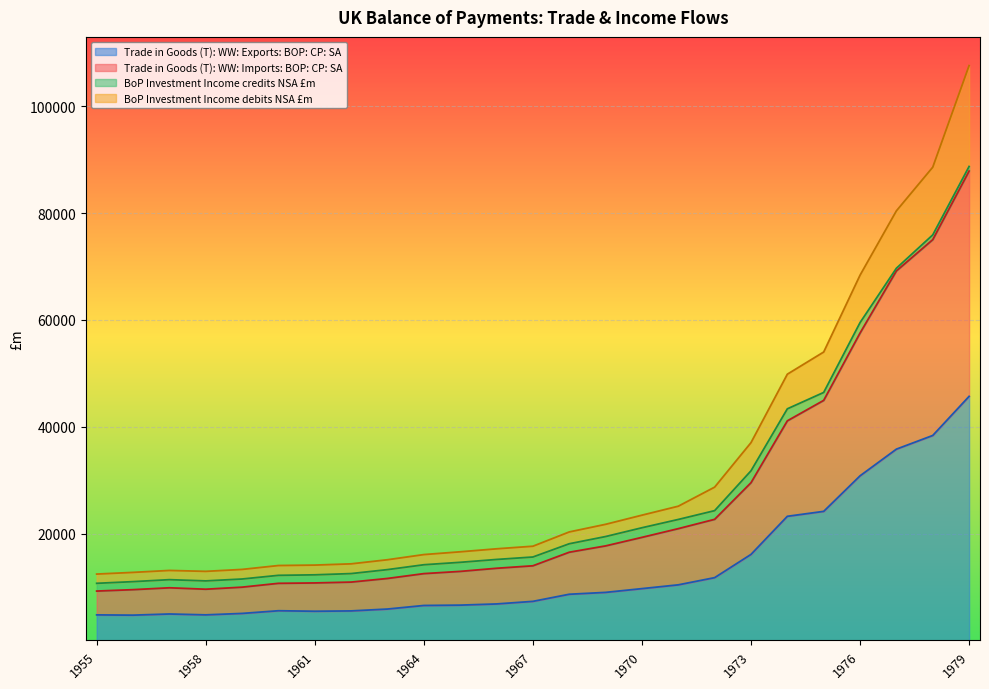

True or false: BoP Investment Income debits NSA £m and Trade in Goods (T): WW: Exports: BOP: CP: SA cross at least once.

False